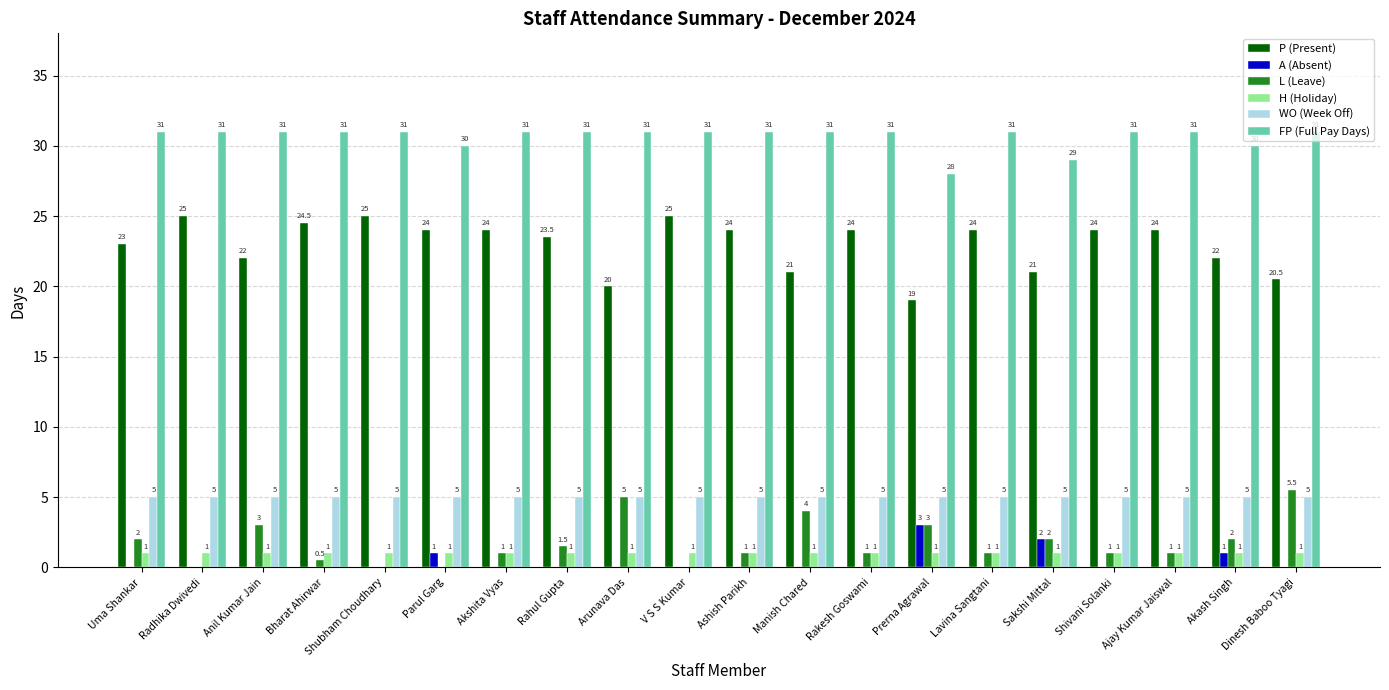

What is the highest value of the P (Present) series?

25.0